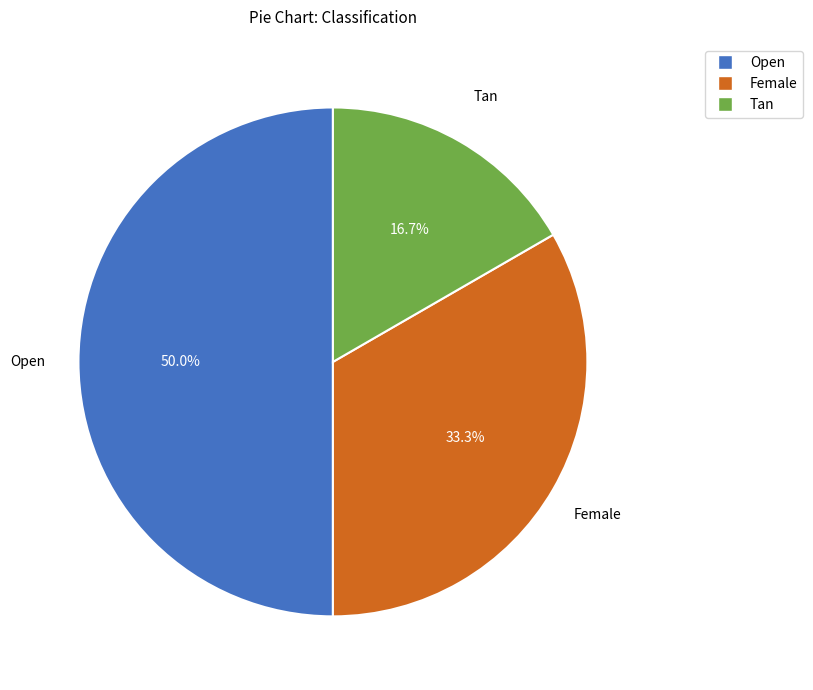

What portion of the pie excludes Open?

50.0%